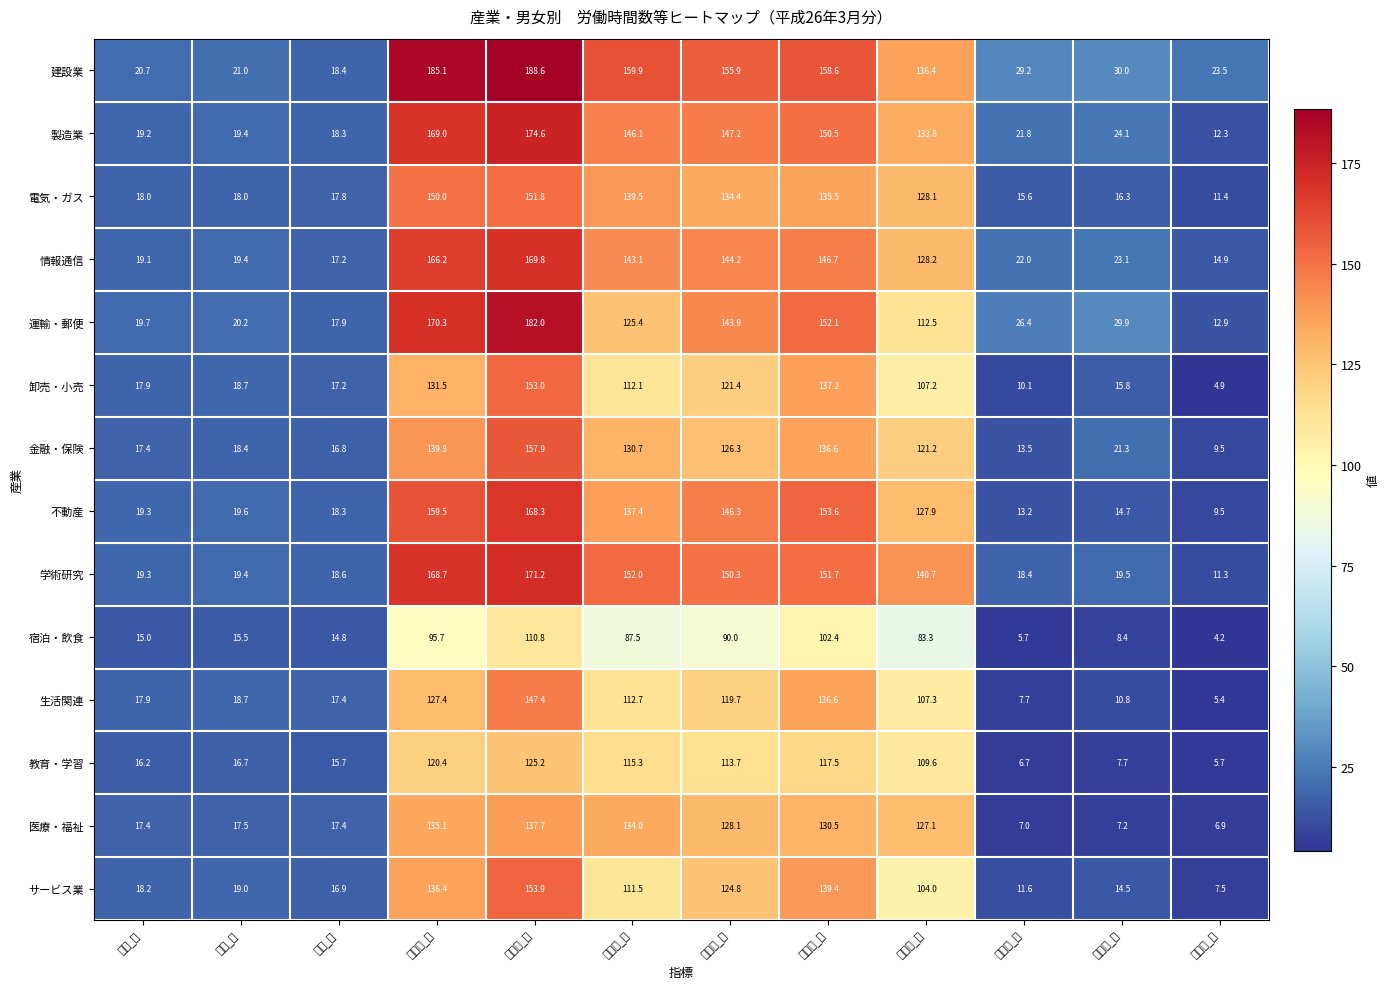

At which category is the sum across all series the highest?

総労働_男